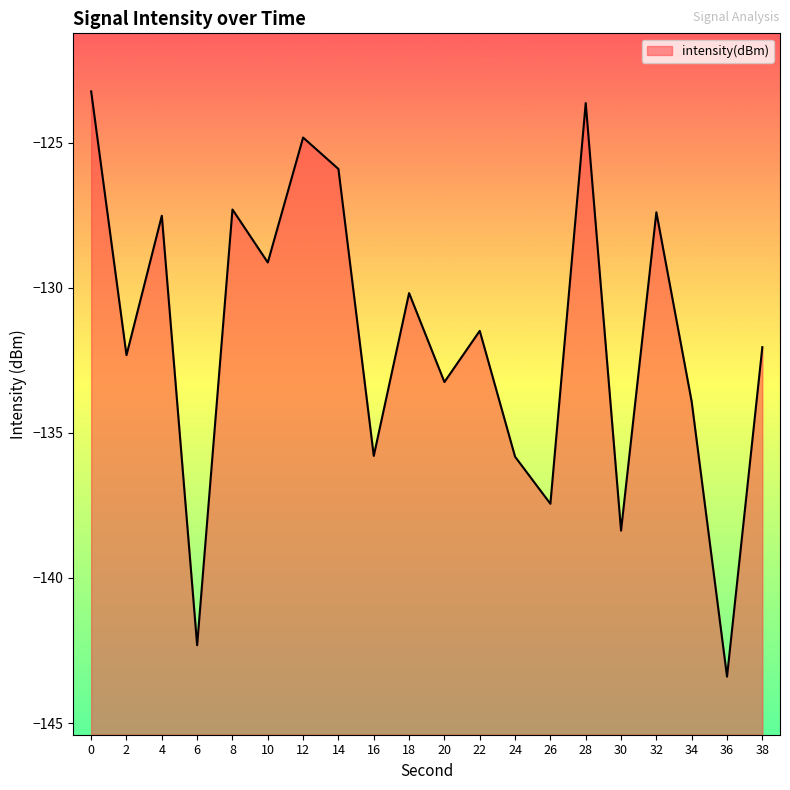

The chart shows a value of -138.4 at 30. True or false?

True